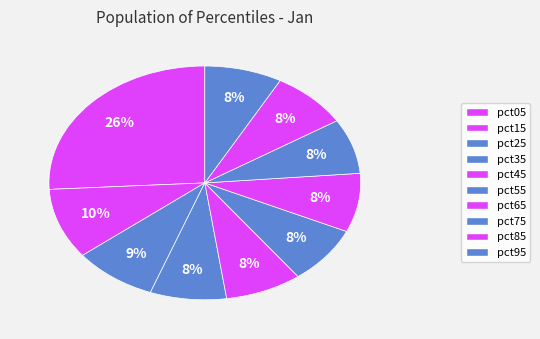

To the nearest percent, what is the average slice percentage?

10%